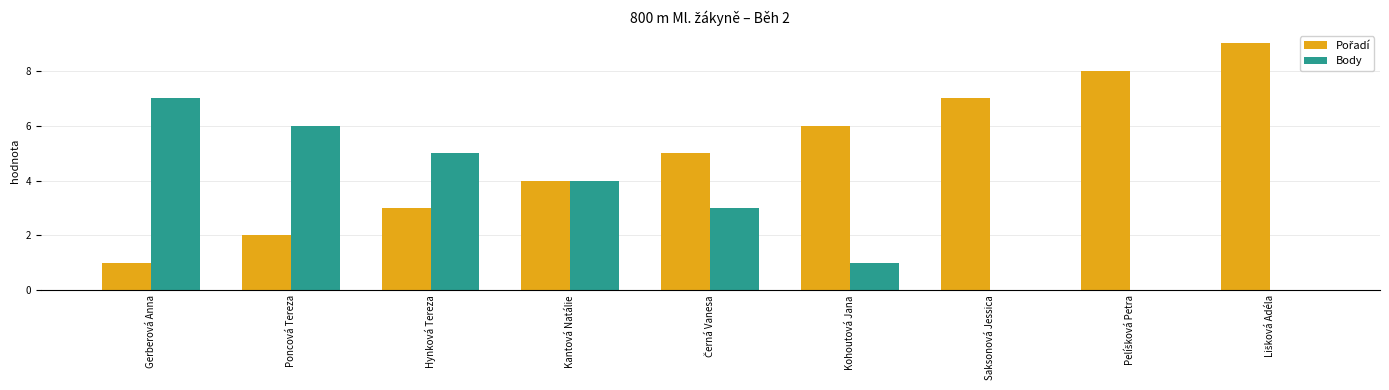

What is the sum of all Body values?

26